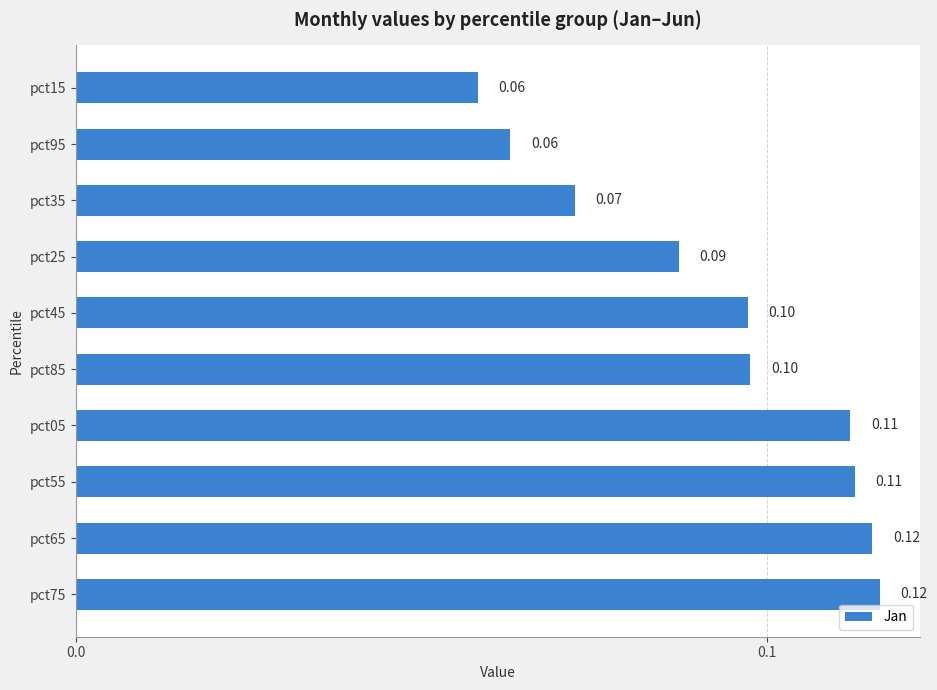

Between pct35 and pct05, which is larger?

pct05